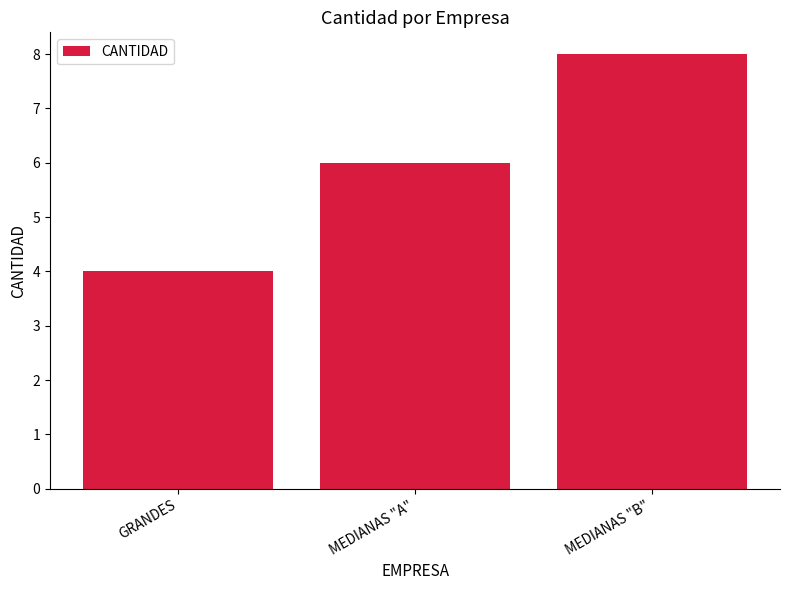

What is the change in value from MEDIANAS "A" to MEDIANAS "B"?

+2